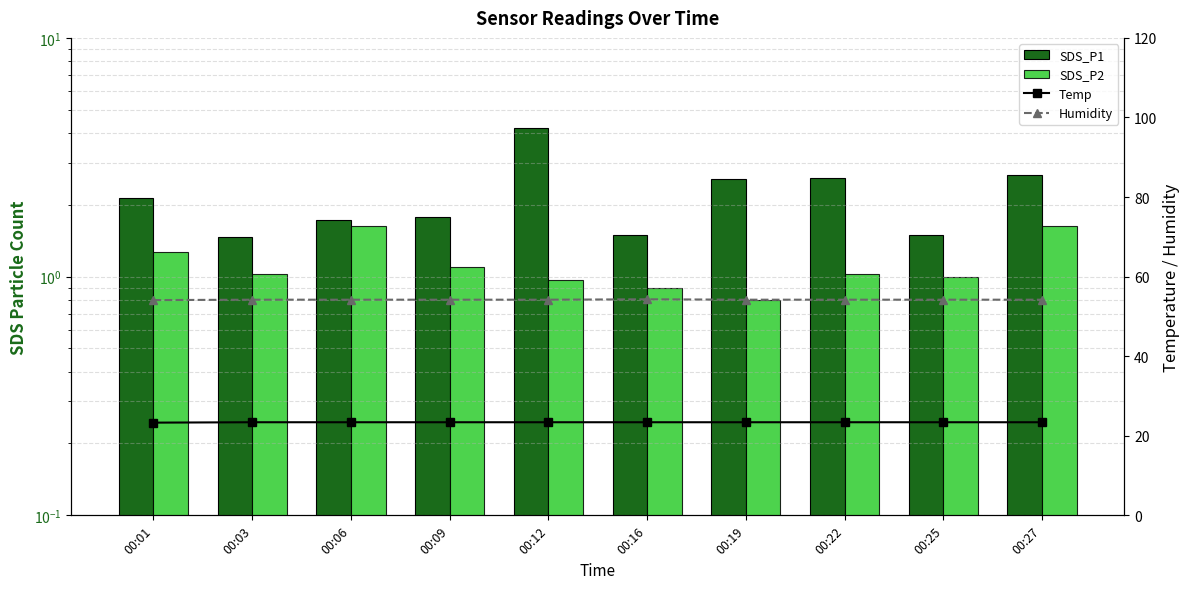

Is the value of Humidity at 00:22 greater than the value of Temp at 00:25?

Yes